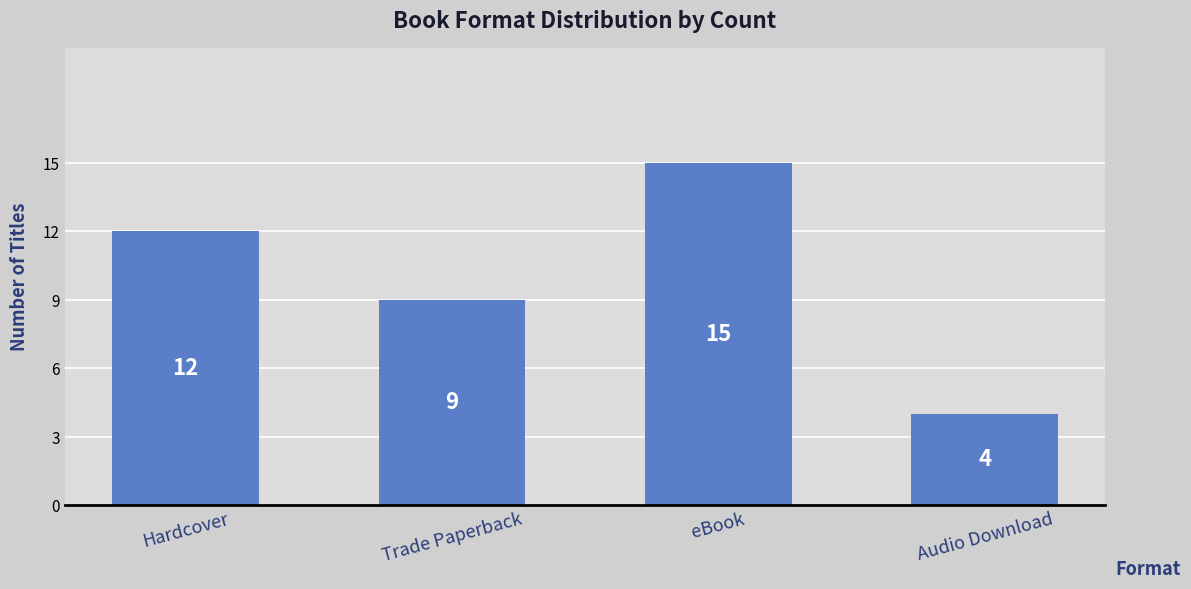

Is it true that the value at Hardcover is 6?

False